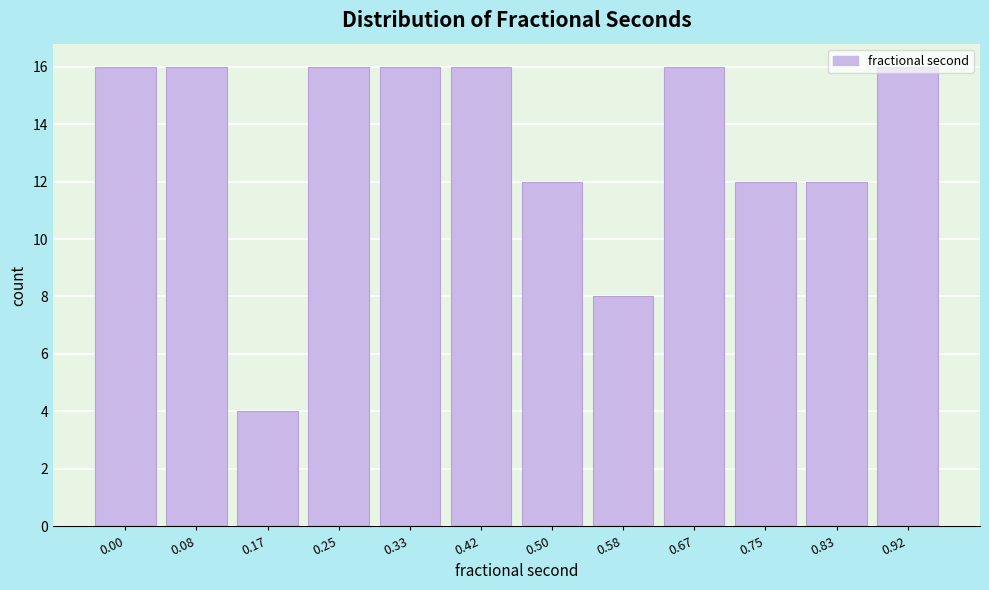

What is the smallest value displayed?

4